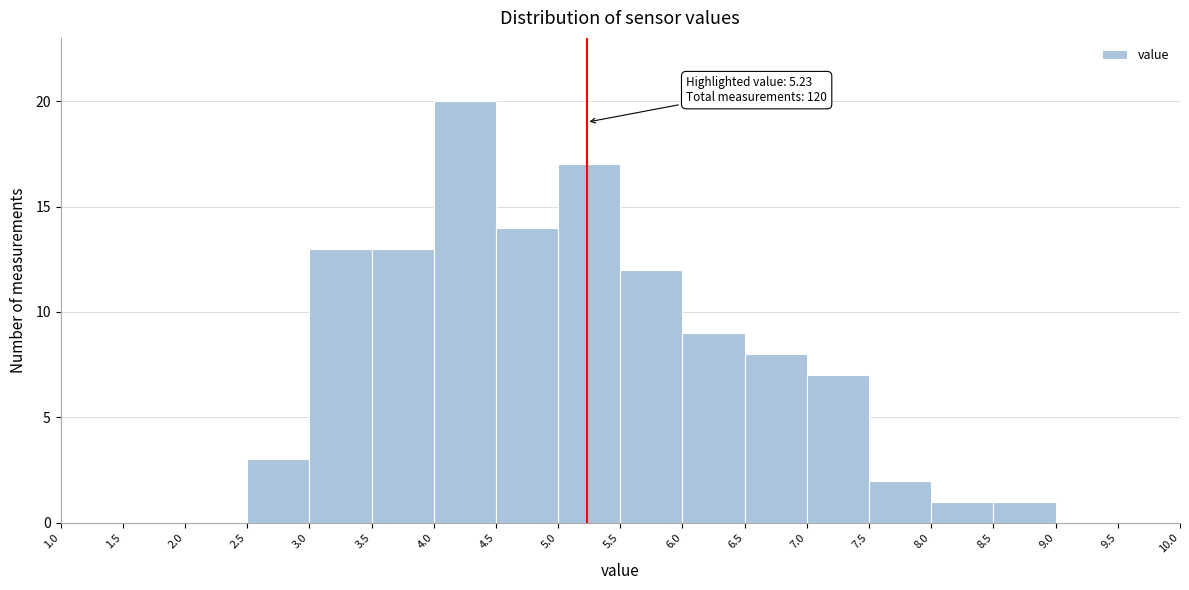

Over which range of the x-axis is the bar tallest?

4.0 to 4.5